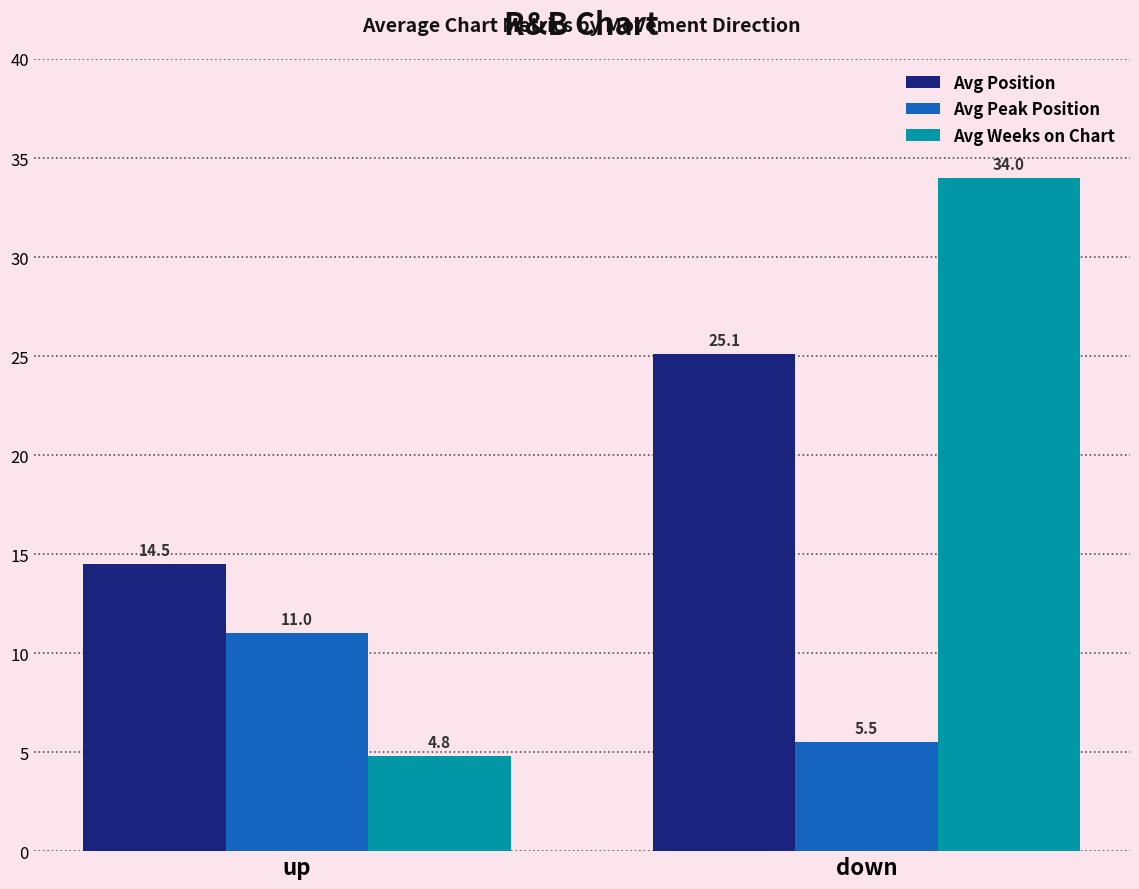

At how many categories does at least one series exceed 25?

1